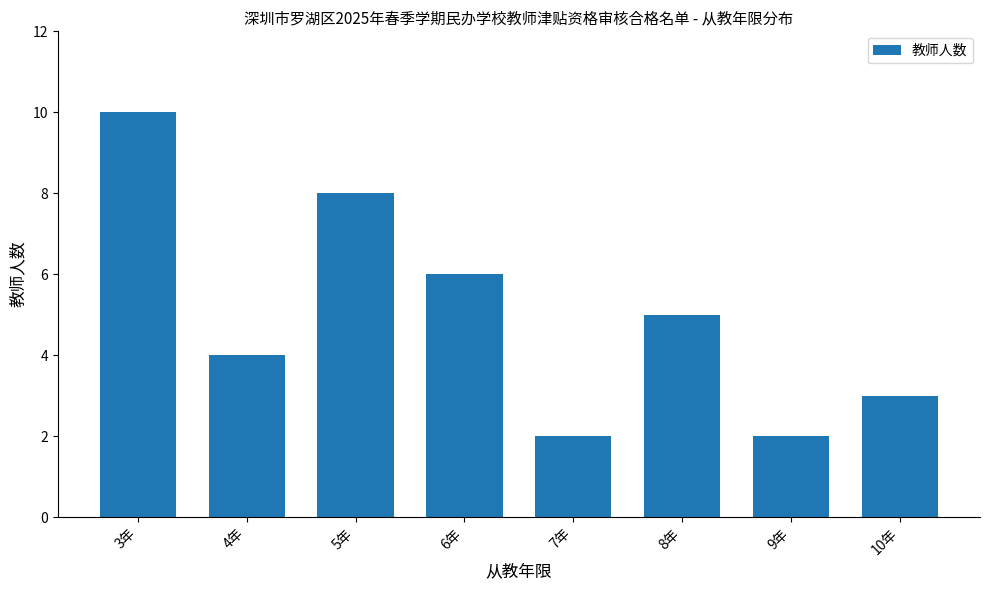

How many values are below 5?

4